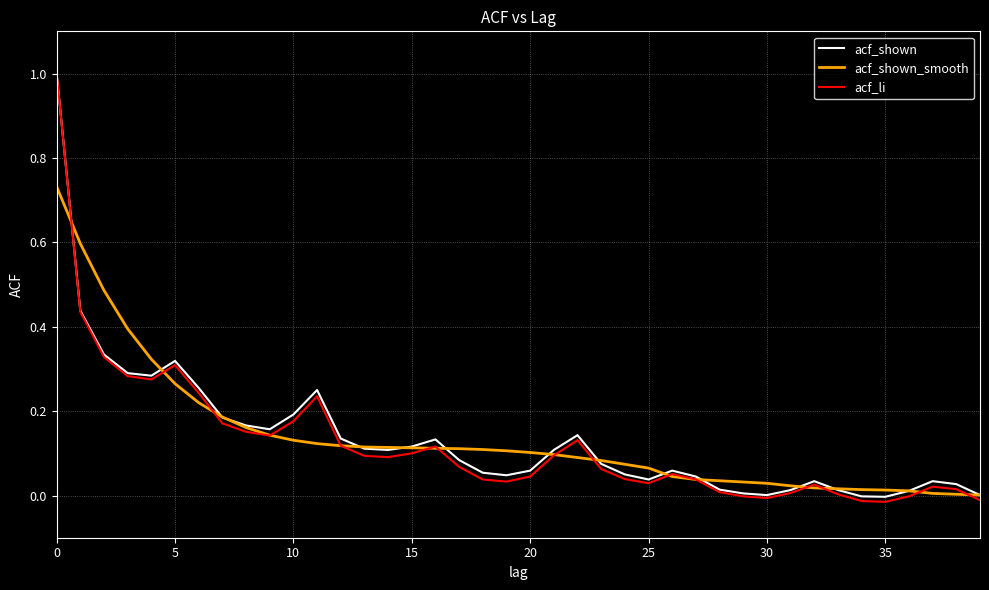

Which series has the widest spread of values?

acf_li